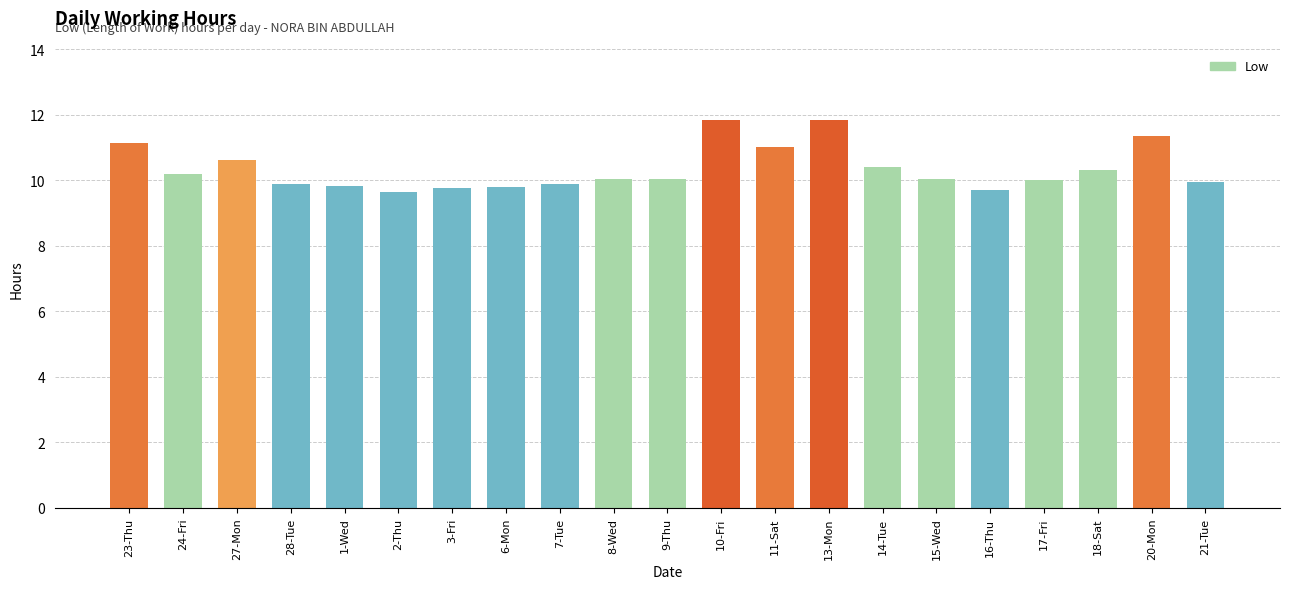

True or false: the data shows 3.9 at 13-Mon.

False